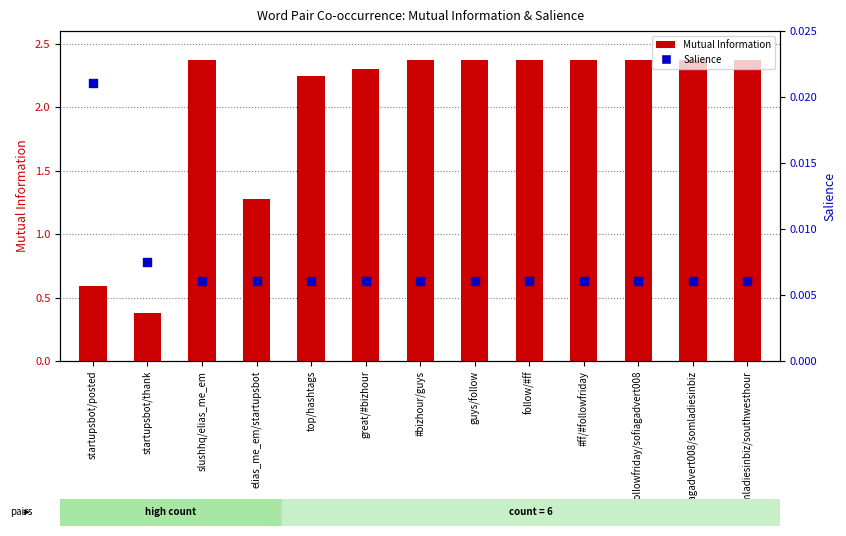

Which series has the widest spread of Y values?

Mutual Information